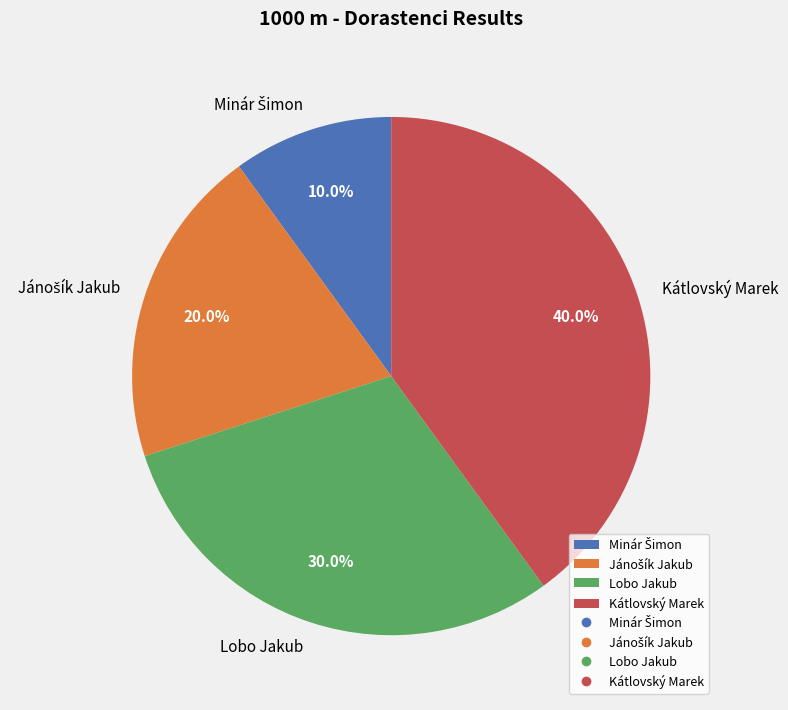

Do Kátlovský Marek and Lobo Jakub together represent more than half of the pie?

Yes